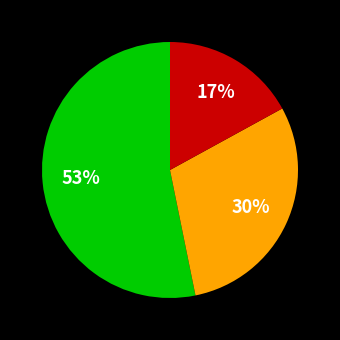

To the nearest percent, what is the difference between the largest and smallest slice percentages?

36%